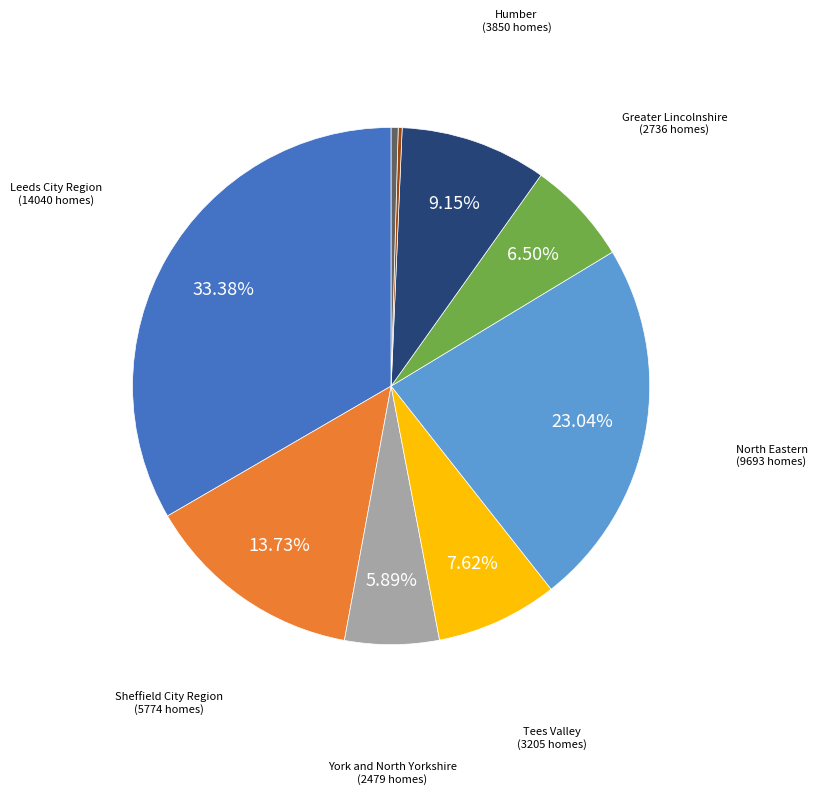

Is there any slice that represents more than half of the pie?

No